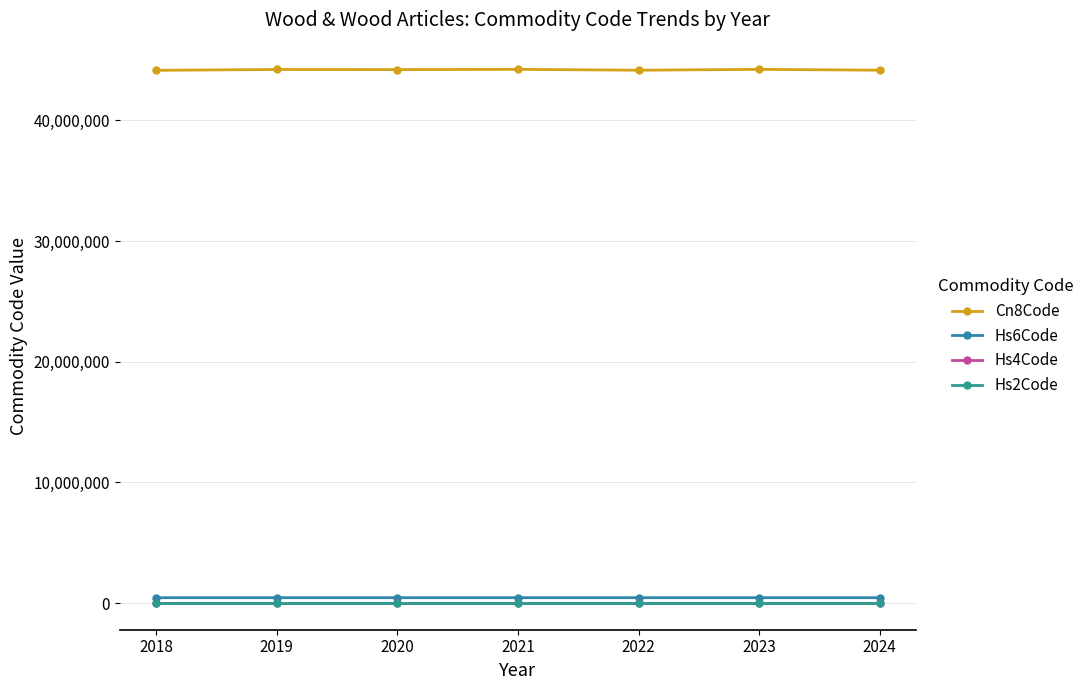

What is the difference between the maximum and minimum values in the Hs4Code series?

7